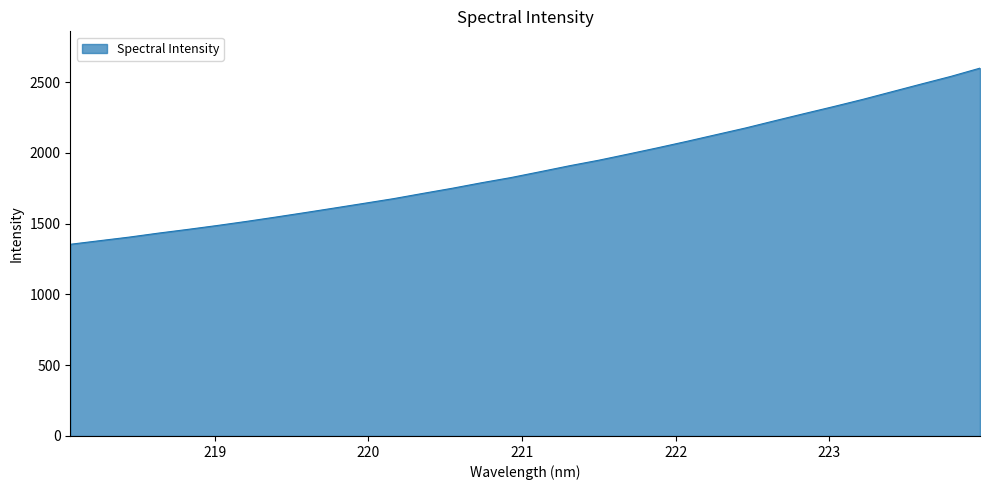

Does the chart have visible grid lines?

No